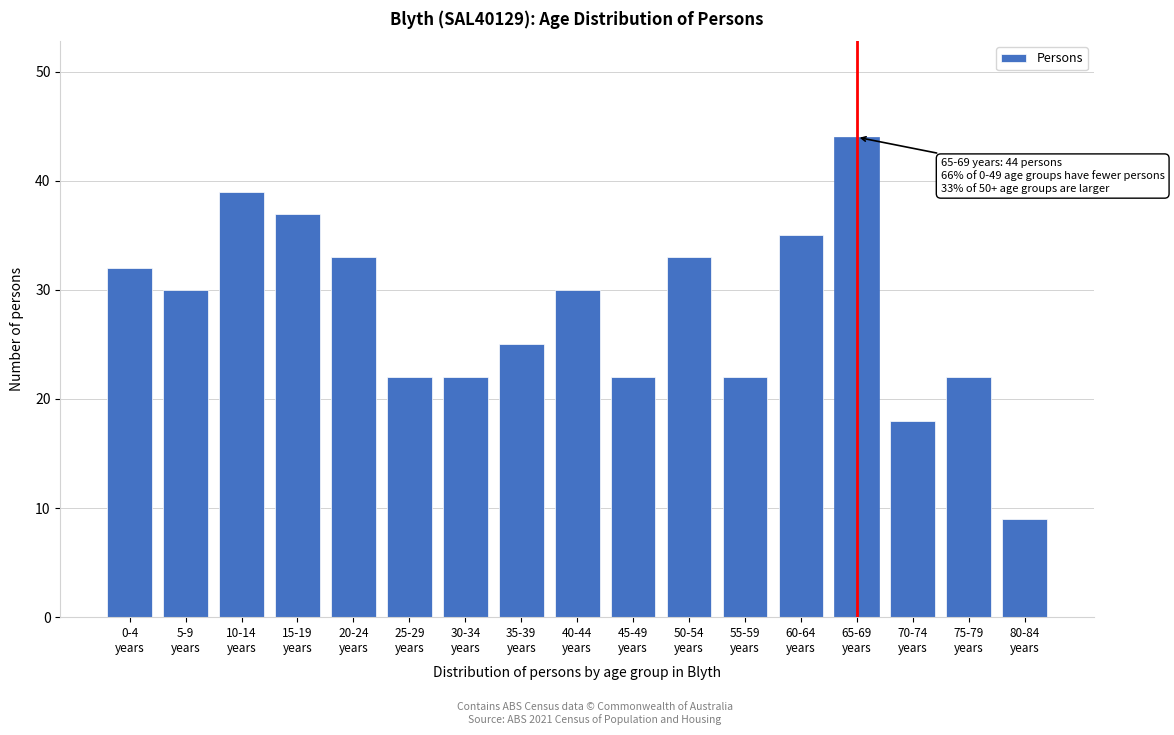

Reading left to right, list all the values displayed in this chart.

32	30	39	37	33	22	22	25	30	22	33	22	35	44	18	22	9